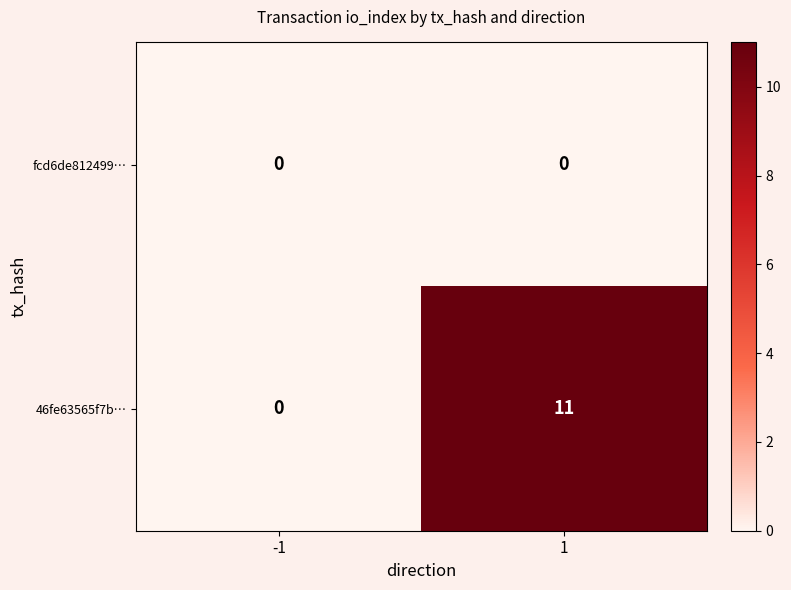

Is the value of 46fe63565f7b… at 1 greater than the value of fcd6de812499… at -1?

Yes